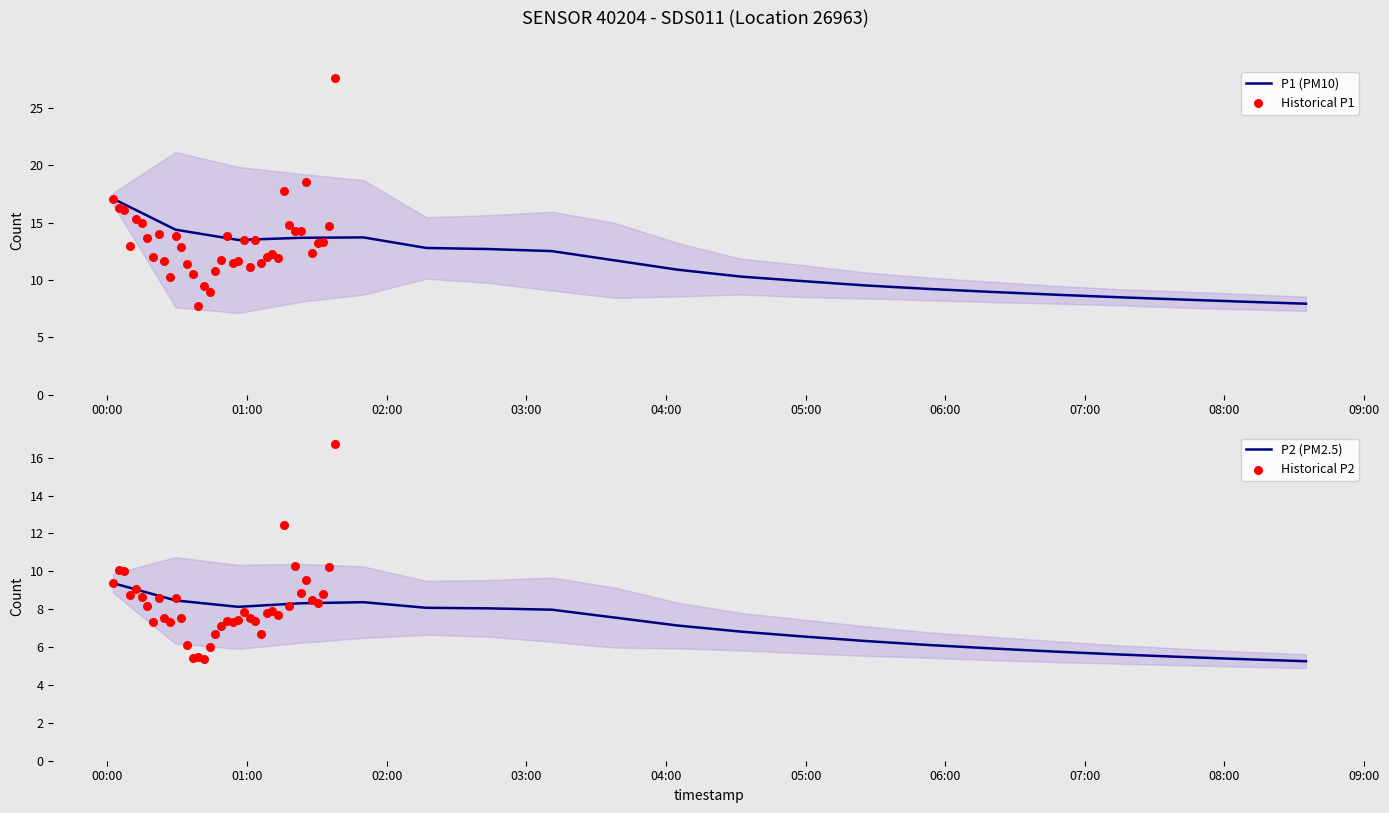

At how many categories does at least one series exceed 15?

1